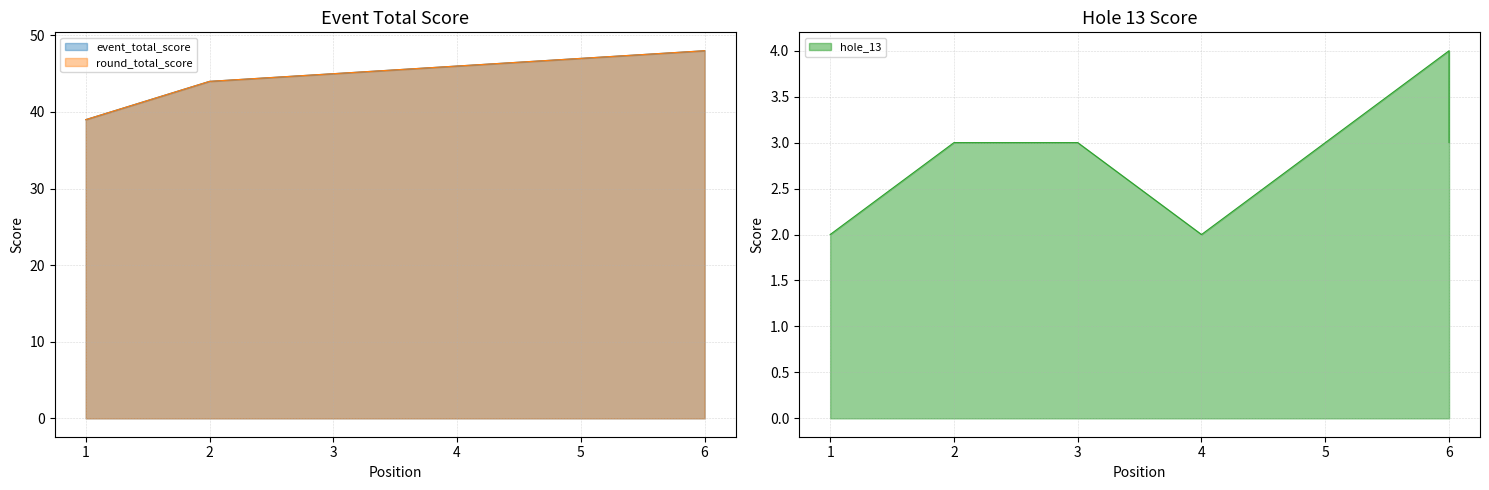

What is the value of the round_total_score point at the 3rd from the left?

45